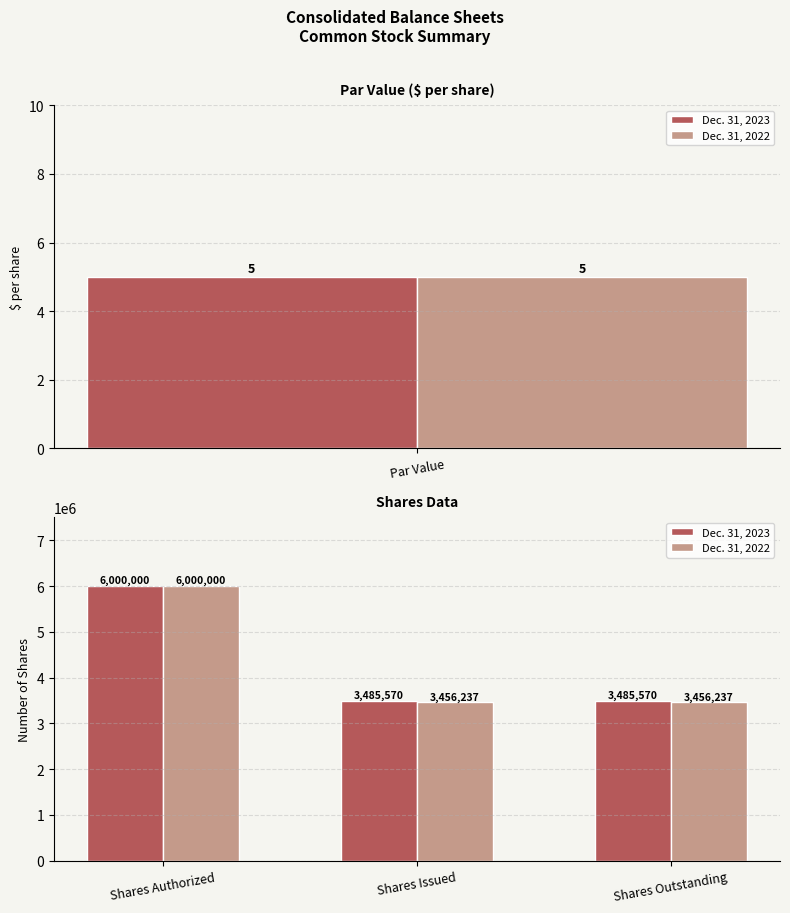

How many data points in Dec. 31, 2023 are above 3485570?

1